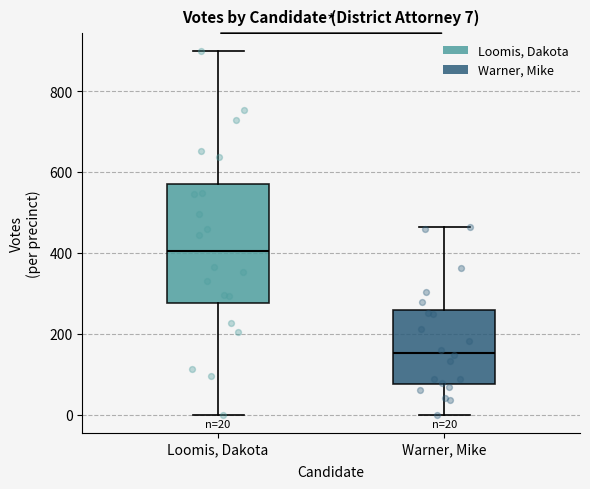

Which box has the lowest median line?

Warner, Mike